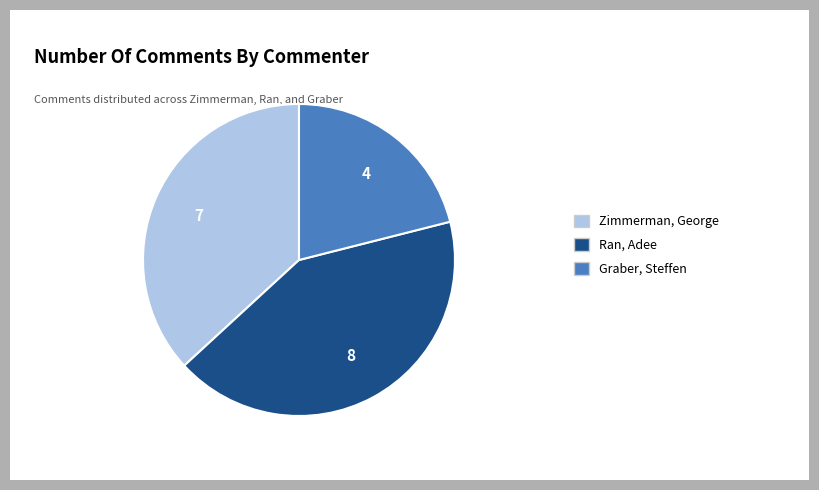

Is there a majority slice in this chart?

No